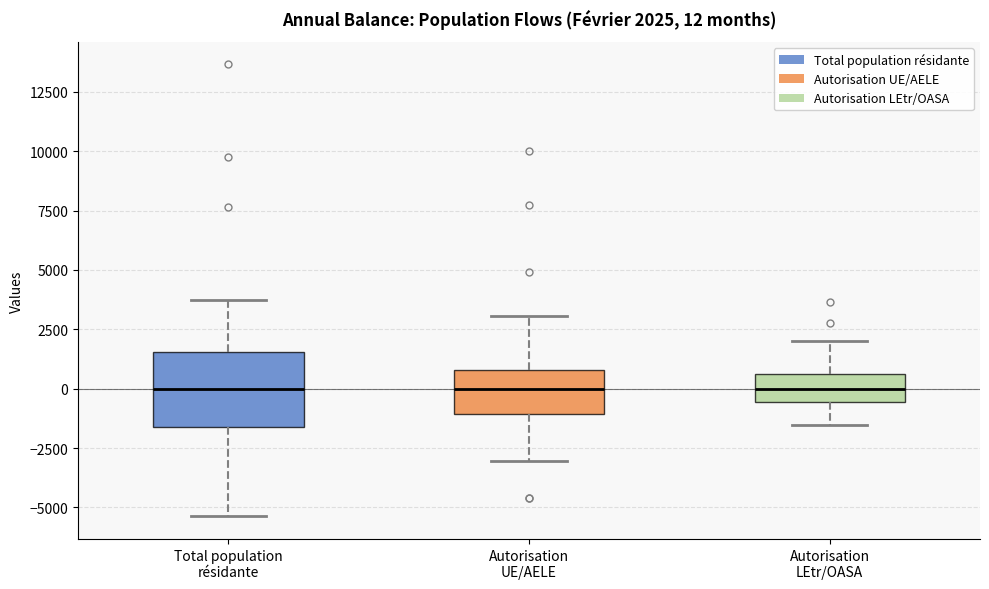

Which box is the tallest, from its lower edge to its upper edge?

Total population résidante